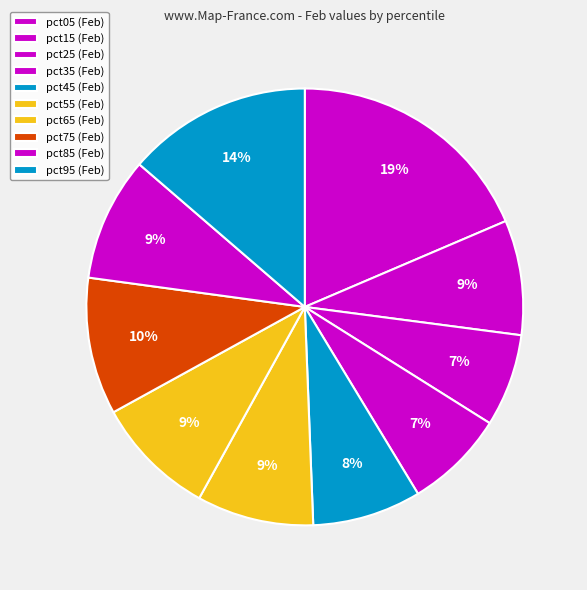

To the nearest percent, what is the average slice percentage?

10%